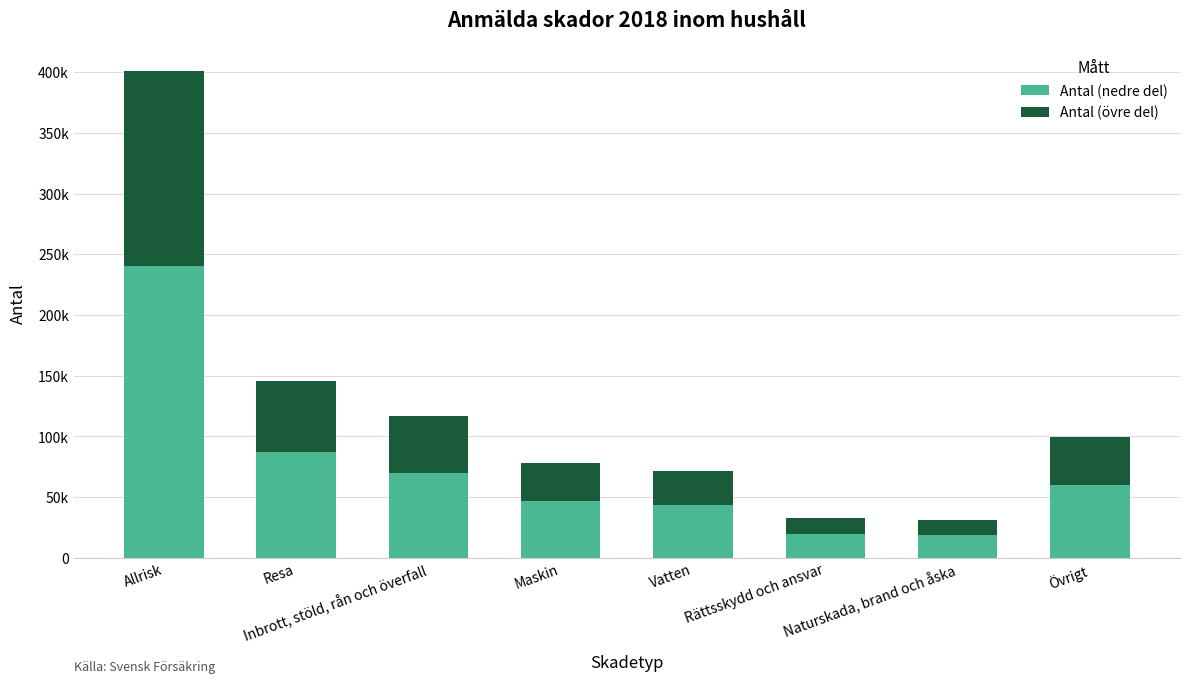

What is the label of the 8th bar from the right?

Allrisk